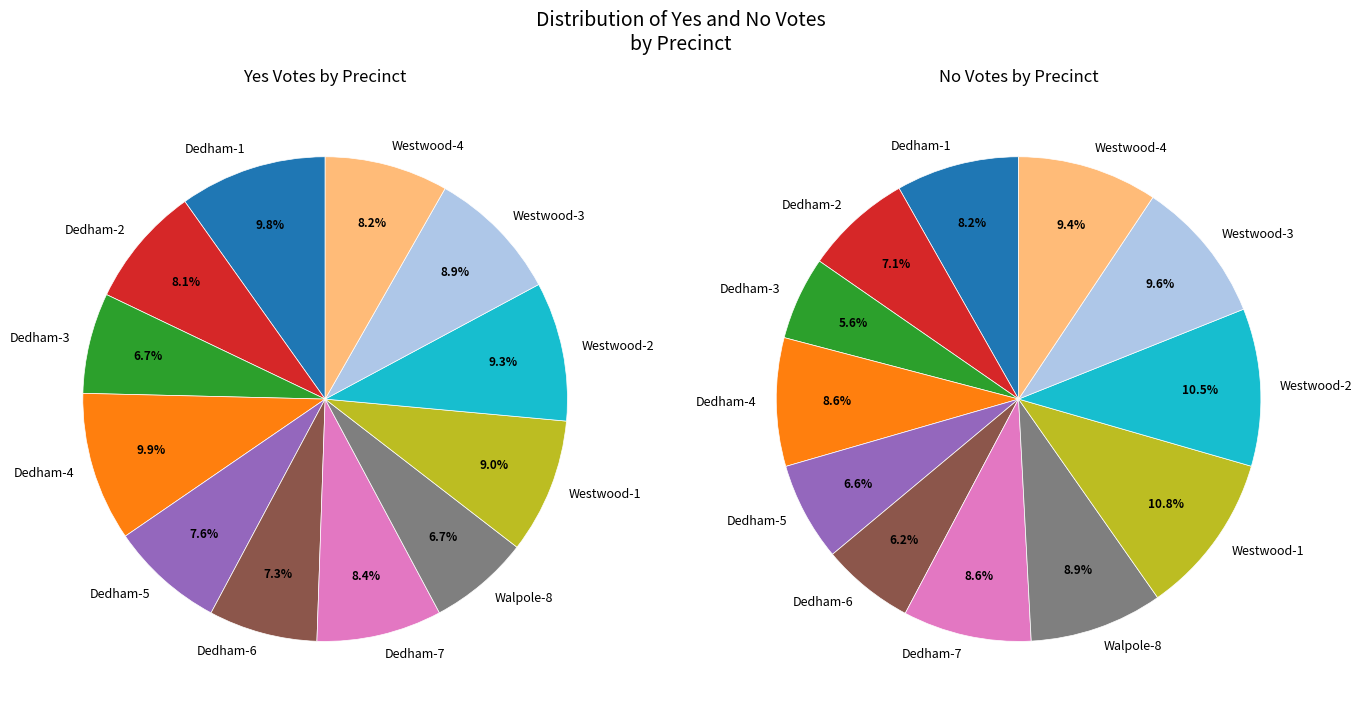

How many slices are in this pie chart?

12